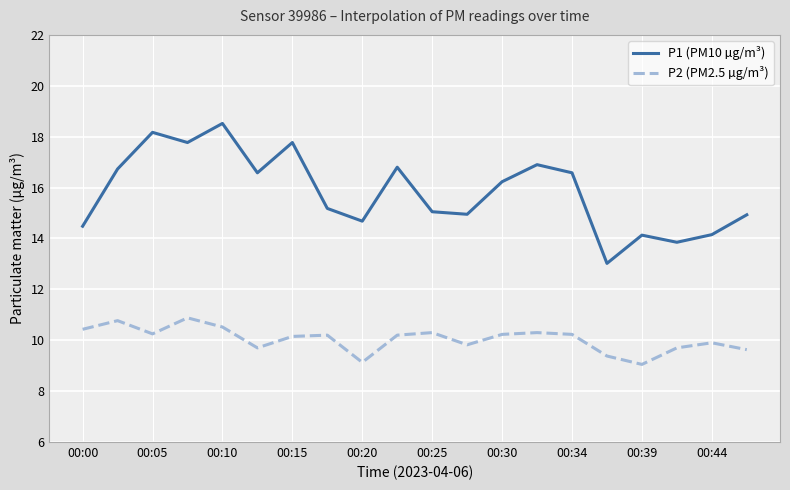

What is the minimum value shown in the chart?

9.1